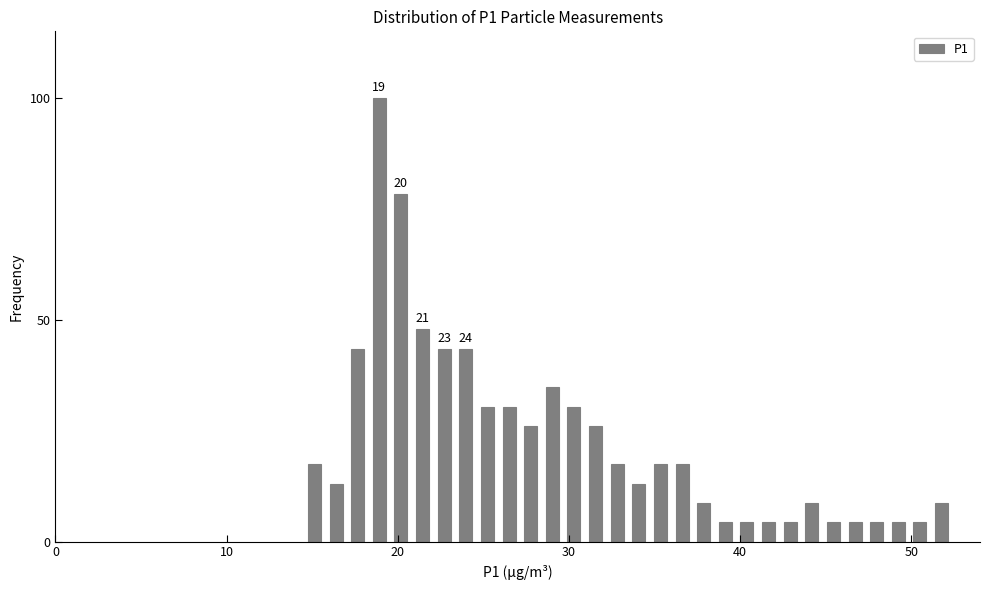

Read against the x-axis, roughly where is the centre of the tallest bar?

19